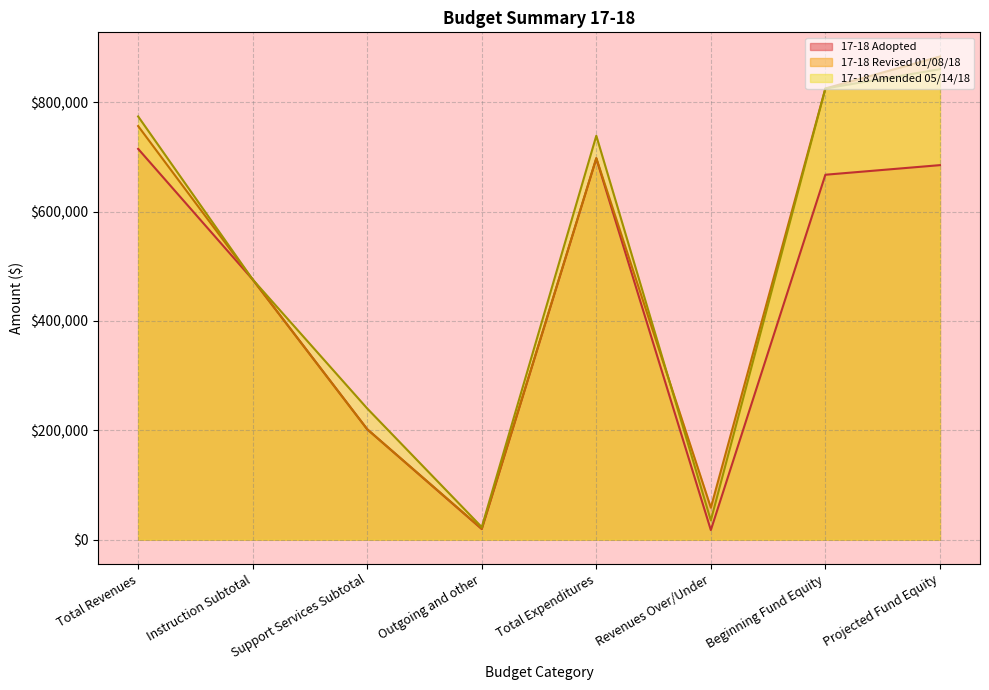

What position from the right is Projected Fund Equity?

1